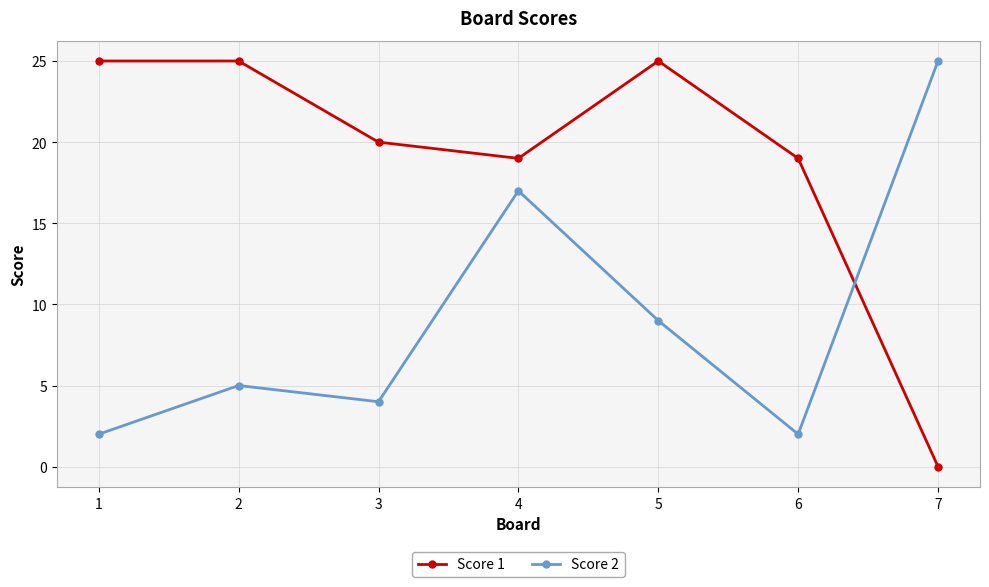

Between which two adjacent categories do Score 2 and Score 1 first intersect?

6 and 7